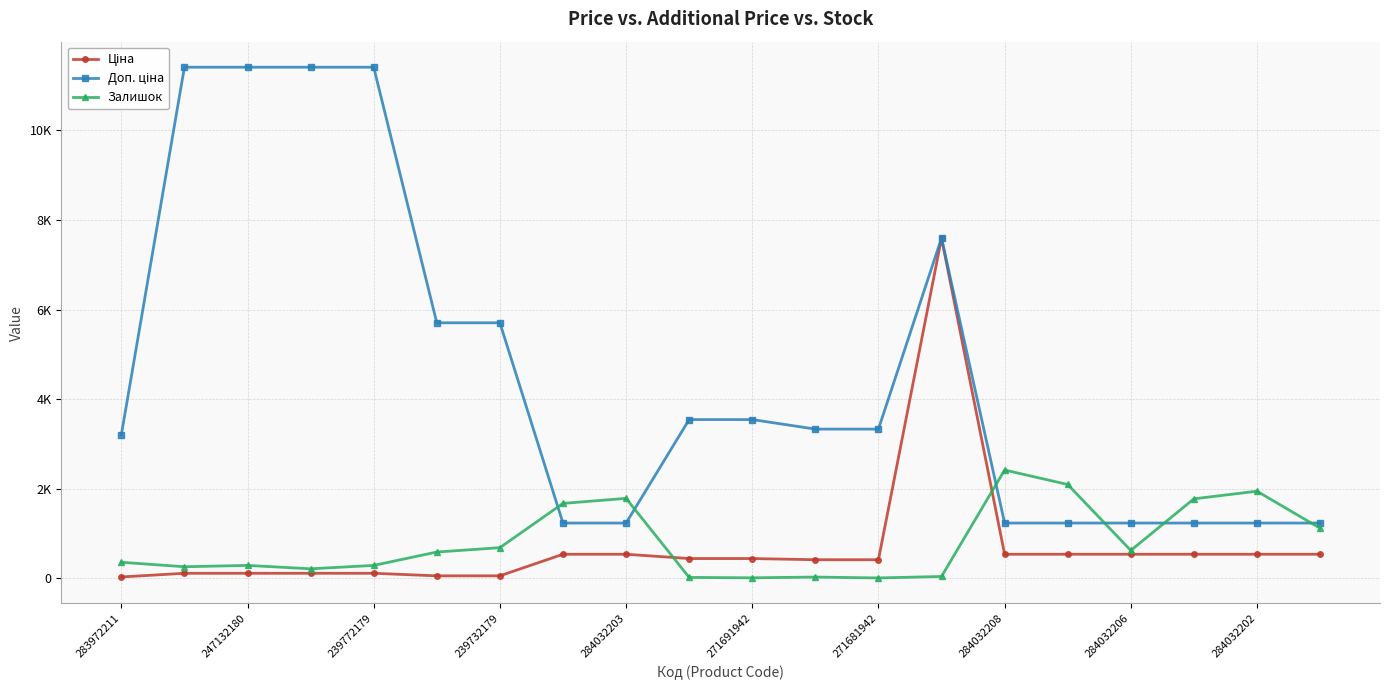

Is this an area chart (filled region under the line)?

No